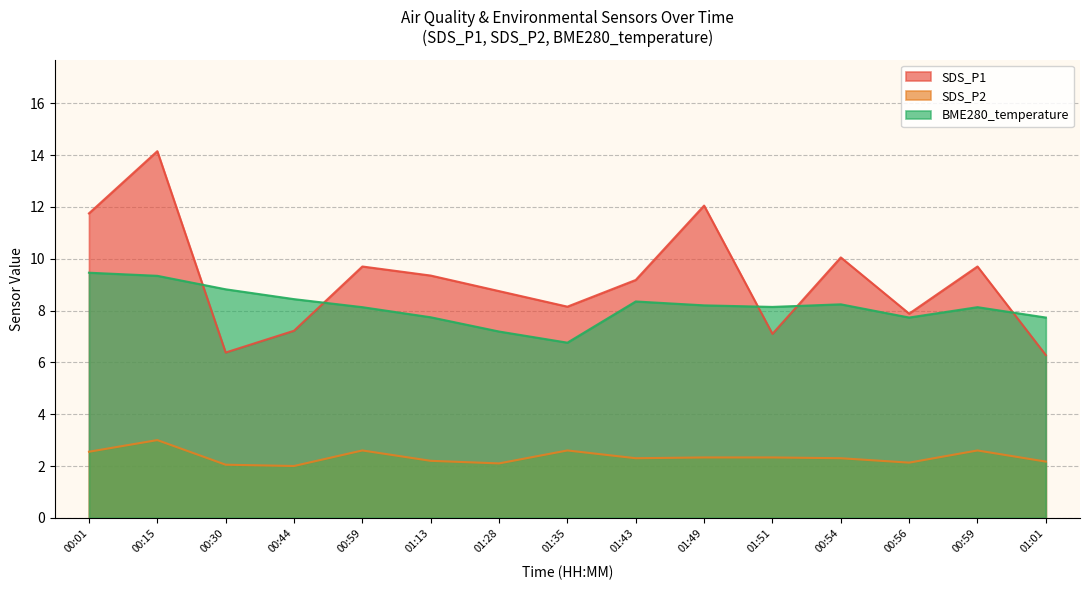

Is it true that SDS_P2 equals 2.1 at 01:28?

True